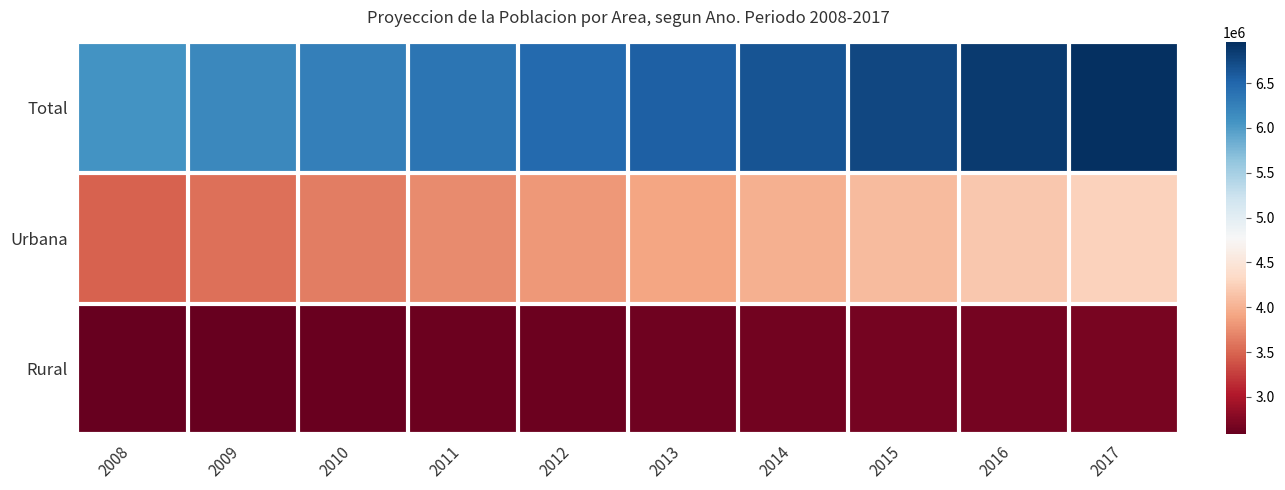

How many data points does each series have?

10